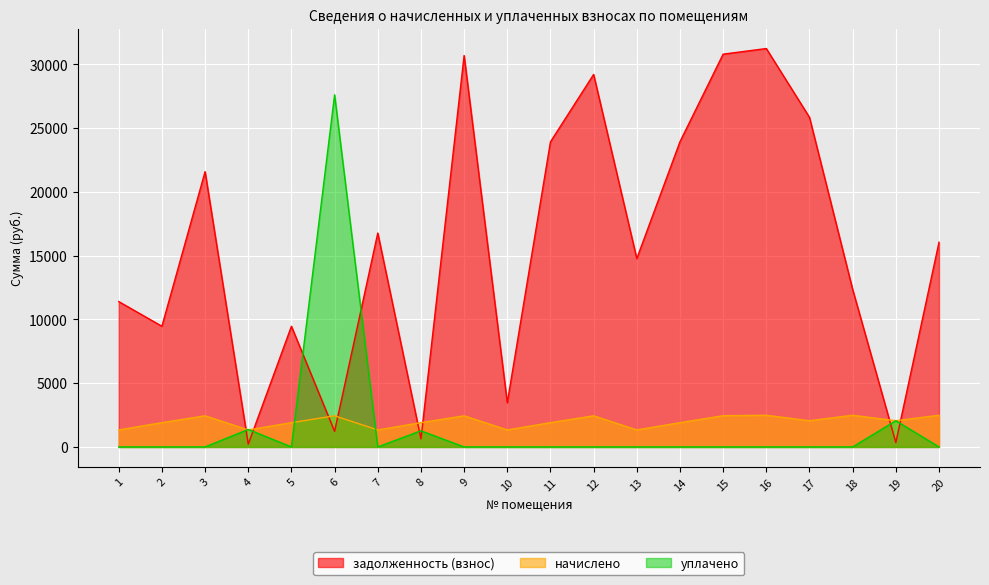

At how many categories does at least one series exceed 3174?

17